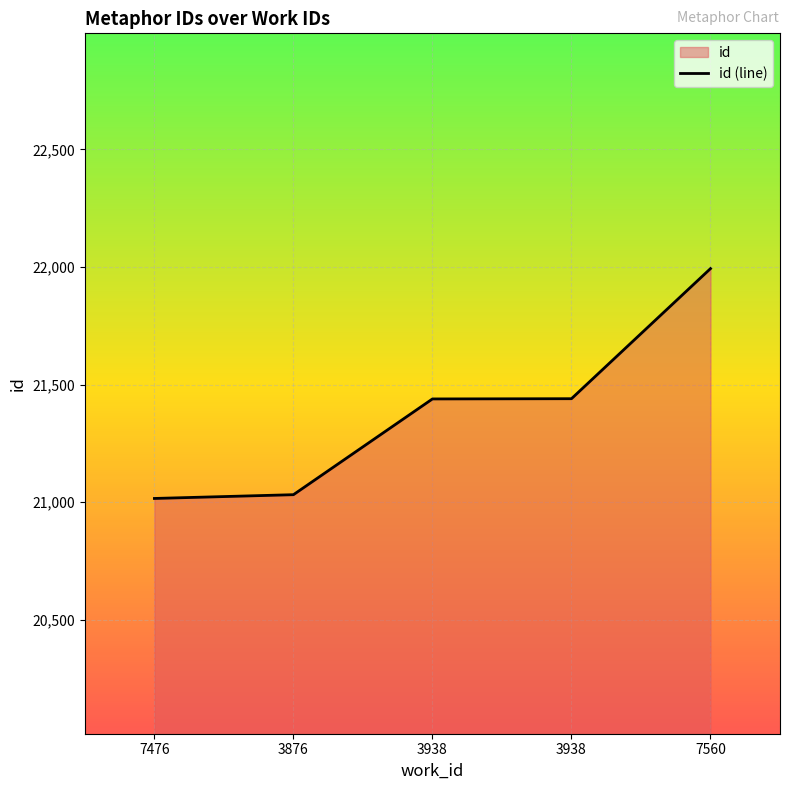

Reading right to left, what are all the values shown in this chart?

7560=21993	3938=21440	3938=21439	3876=21032	7476=21016